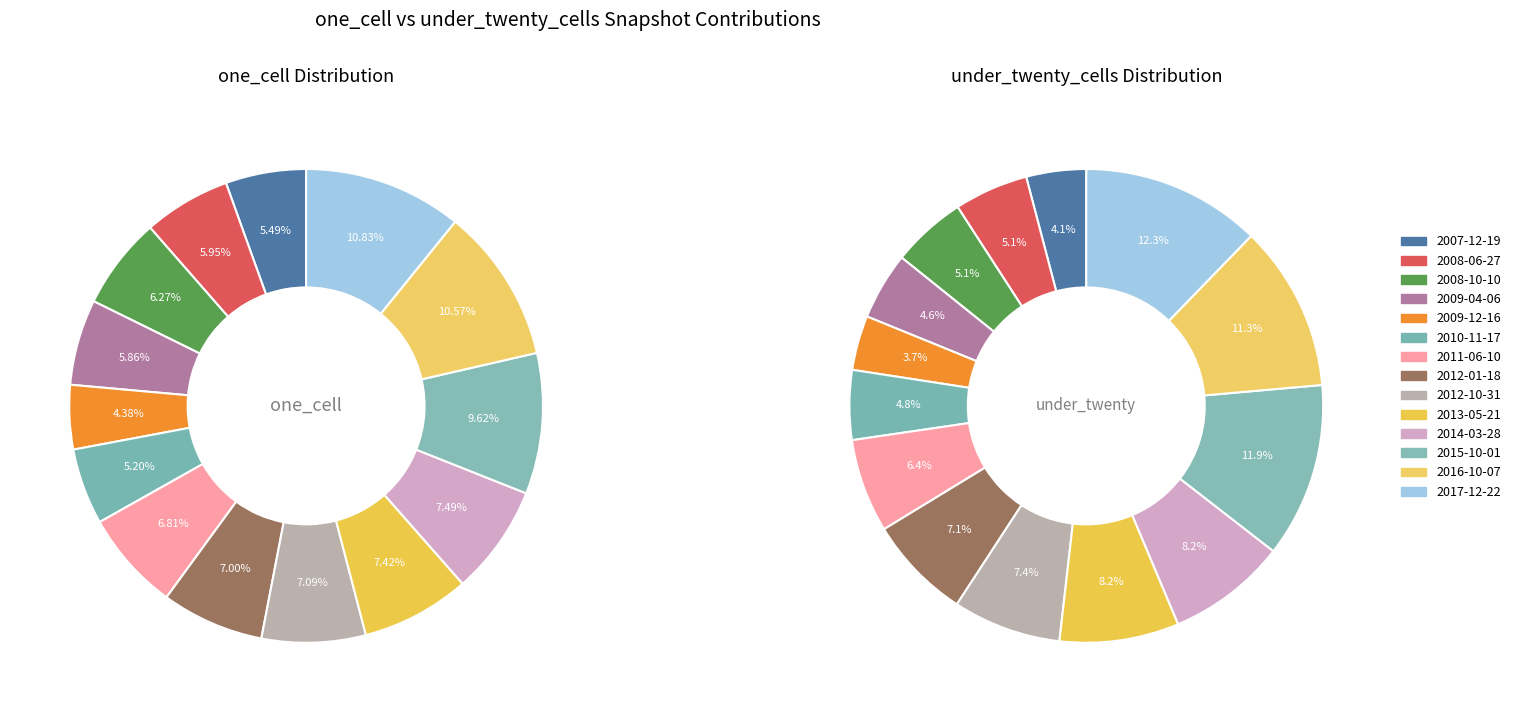

Is it true that 2007-12-19 is 5% of the pie?

True